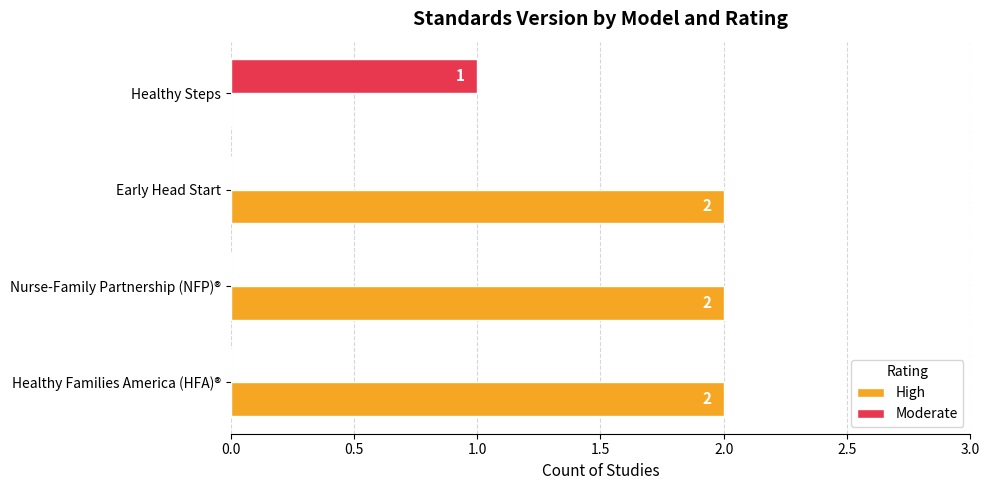

At which label does Moderate reach its peak?

Healthy Steps